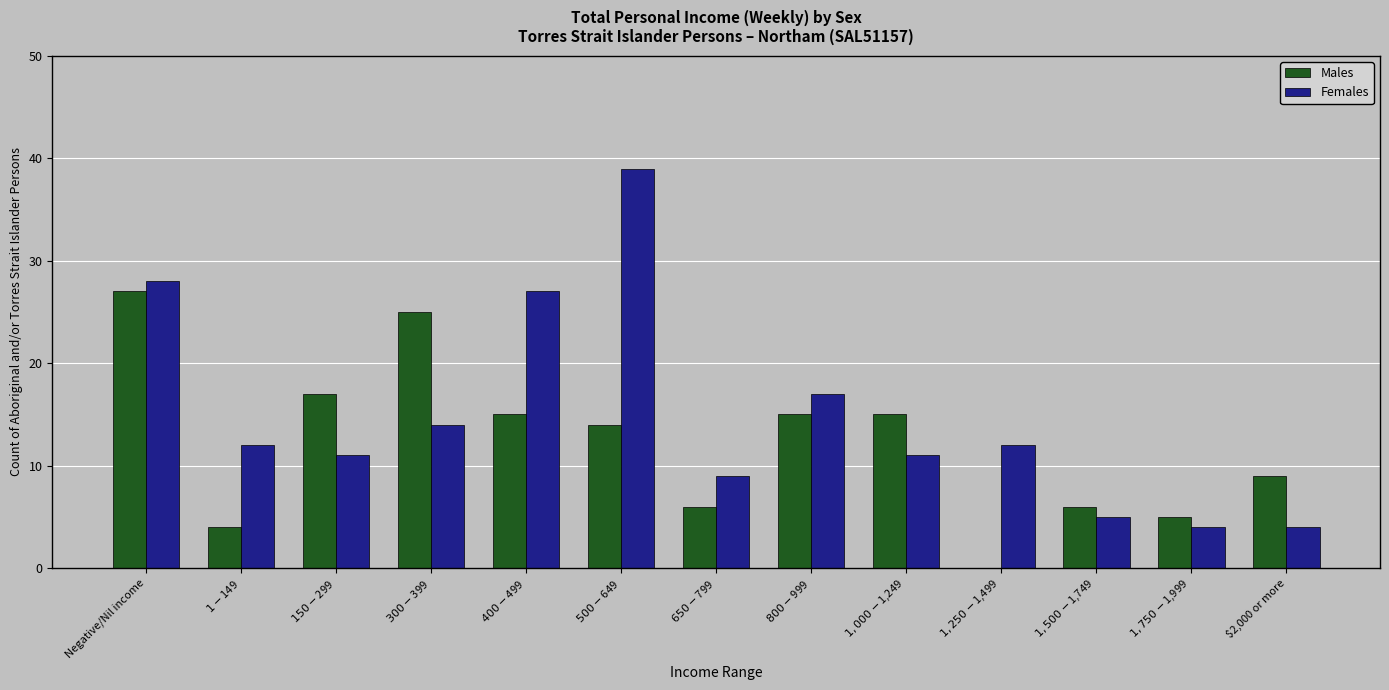

Reading right to left, extract all data points from this chart.

Males: 9	5	6	0	15	15	6	14	15	25	17	4	27
Females: 4	4	5	12	11	17	9	39	27	14	11	12	28